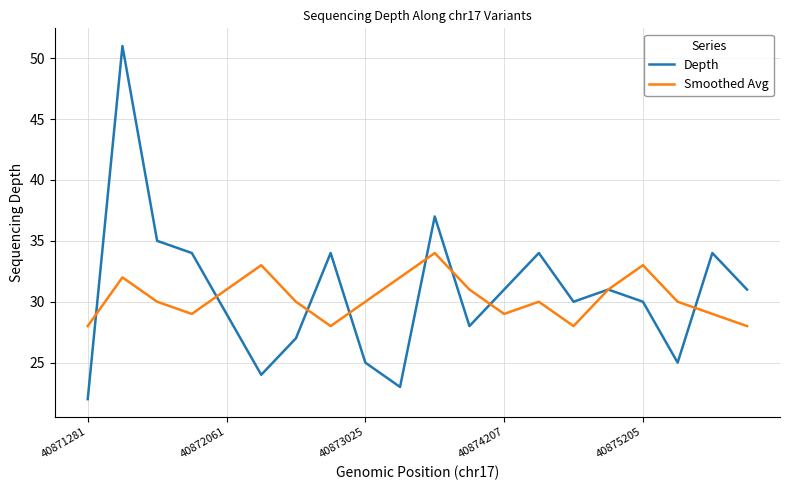

Rank the series by their maximum value, from highest to lowest.

Depth, Smoothed Avg